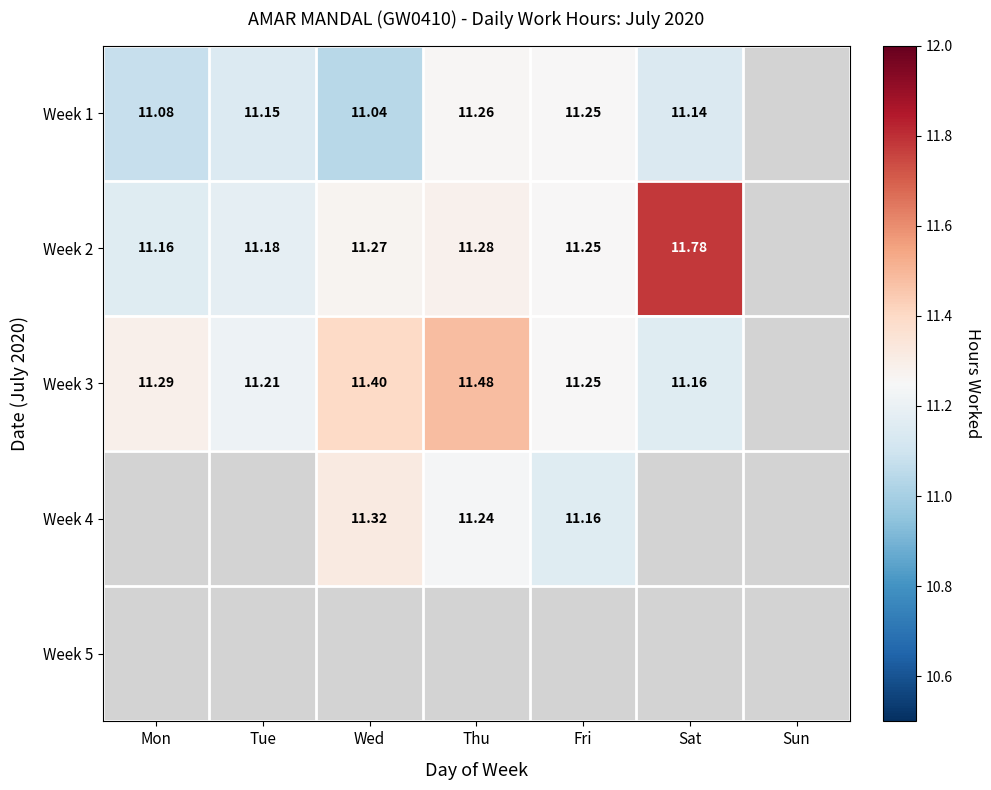

At how many categories does at least one series exceed 11?

6